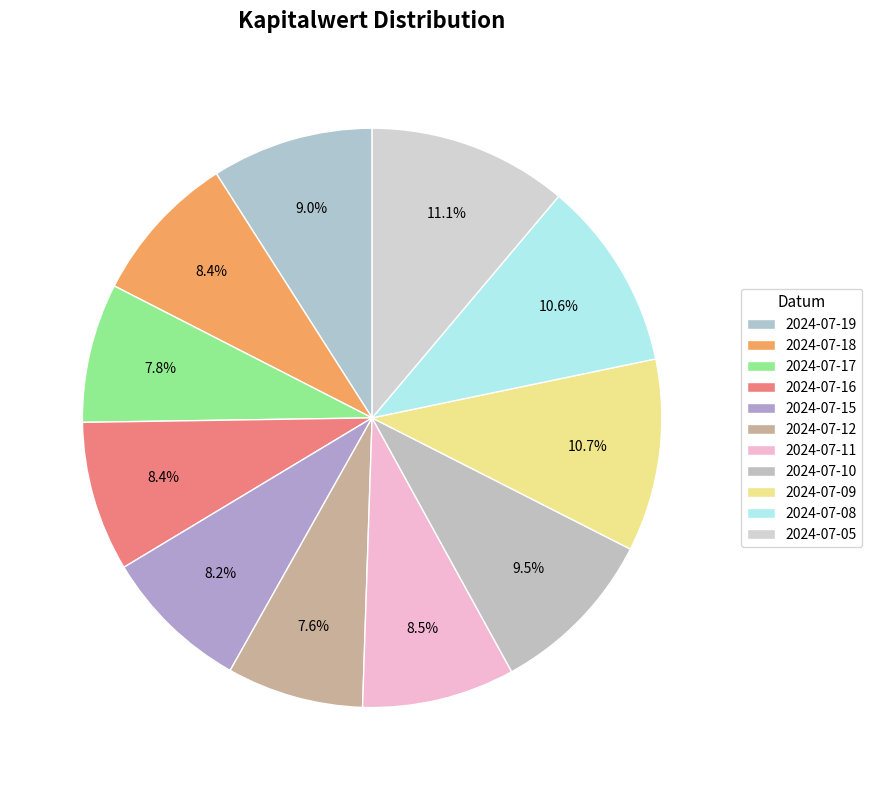

Count the number of slices in the pie.

11